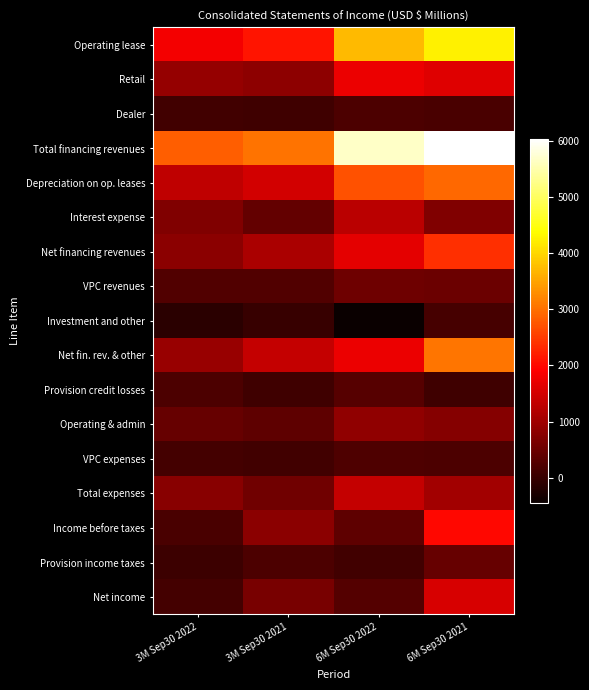

Between 6M Sep30 2022 and 3M Sep30 2021, which is larger?

6M Sep30 2022